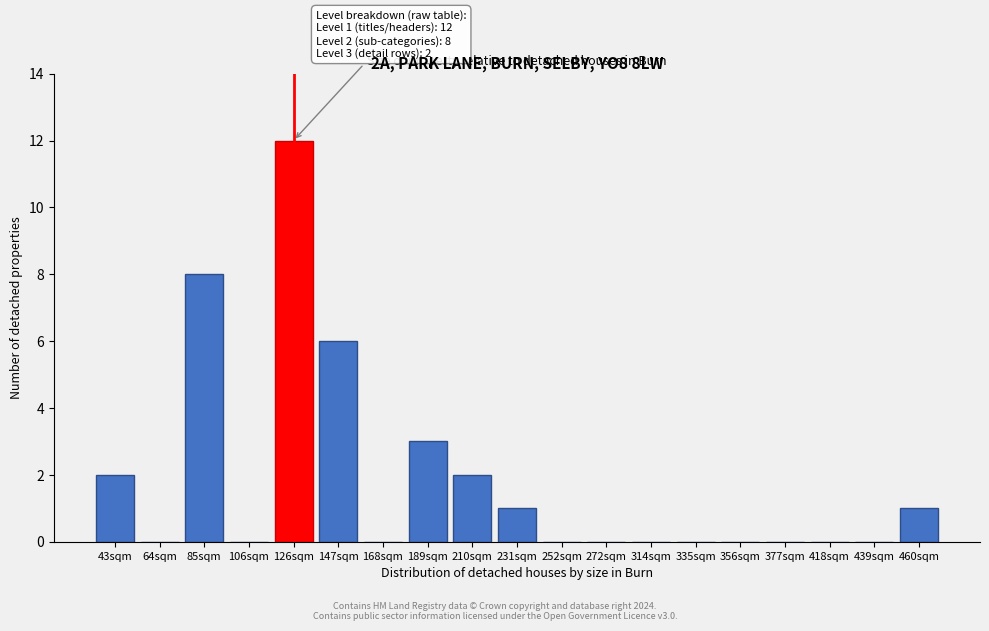

Reading right to left, extract all data points from this chart.

460sqm=1	439sqm=0	418sqm=0	377sqm=0	356sqm=0	335sqm=0	314sqm=0	272sqm=0	252sqm=0	231sqm=1	210sqm=2	189sqm=3	168sqm=0	147sqm=6	126sqm=12	106sqm=0	85sqm=8	64sqm=0	43sqm=2